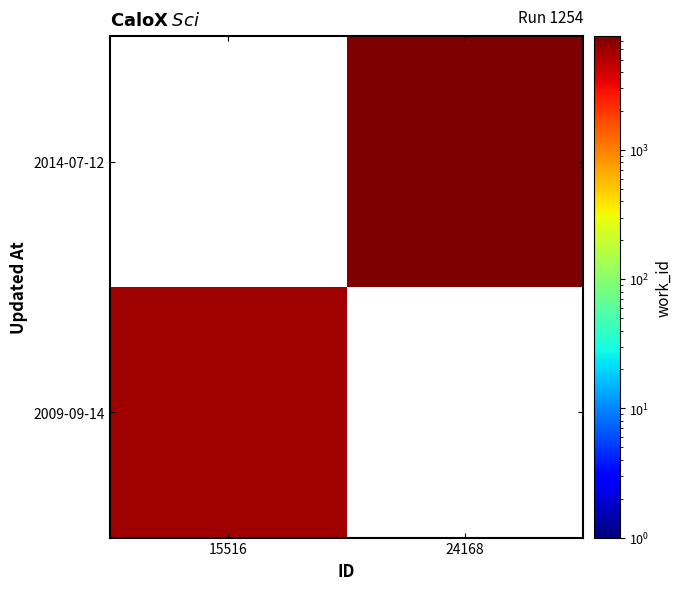

Rank the series by their maximum value, from highest to lowest.

2009-09-14, 2014-07-12